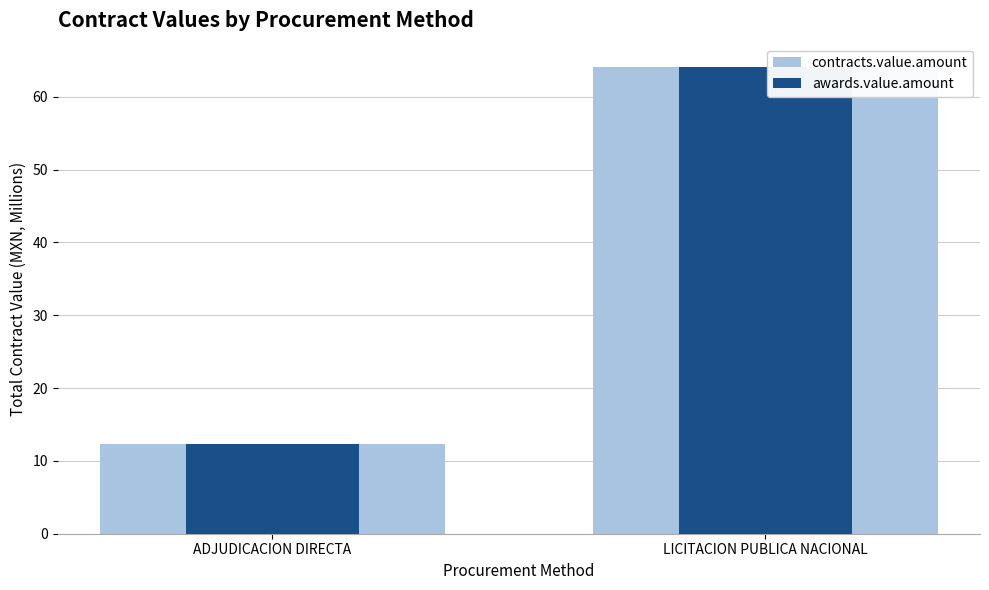

How many bars are there in total?

4